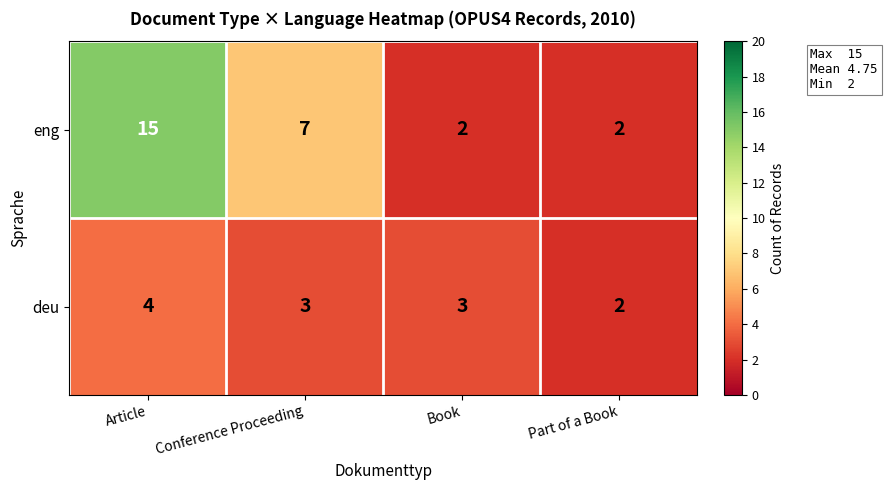

Reading right to left, extract all data points from this chart.

eng: Part of a Book=2	Book=2	Conference Proceeding=7	Article=15
deu: Part of a Book=2	Book=3	Conference Proceeding=3	Article=4